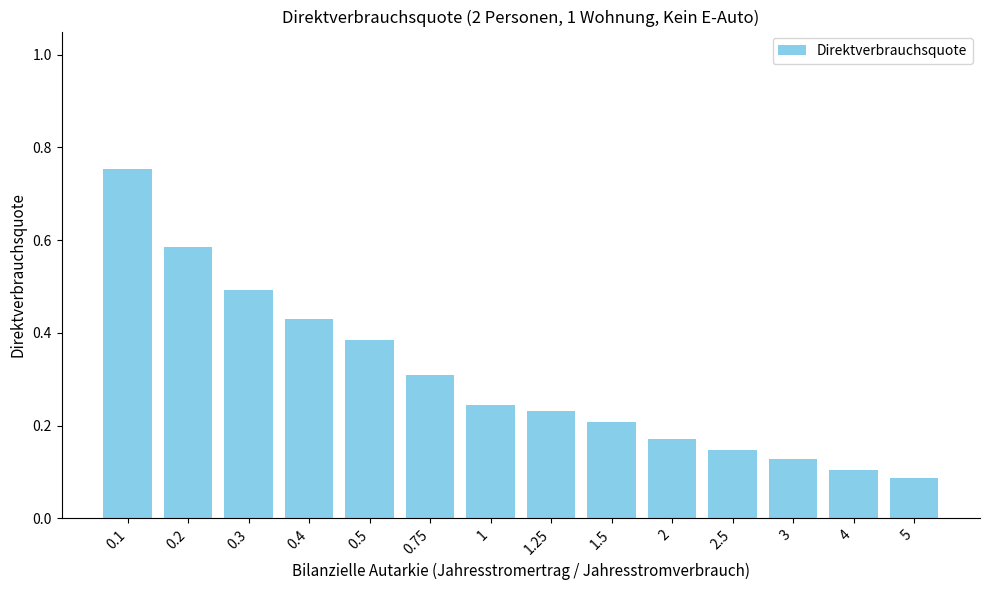

The chart shows a value of 0.3 at 0.4. True or false?

False